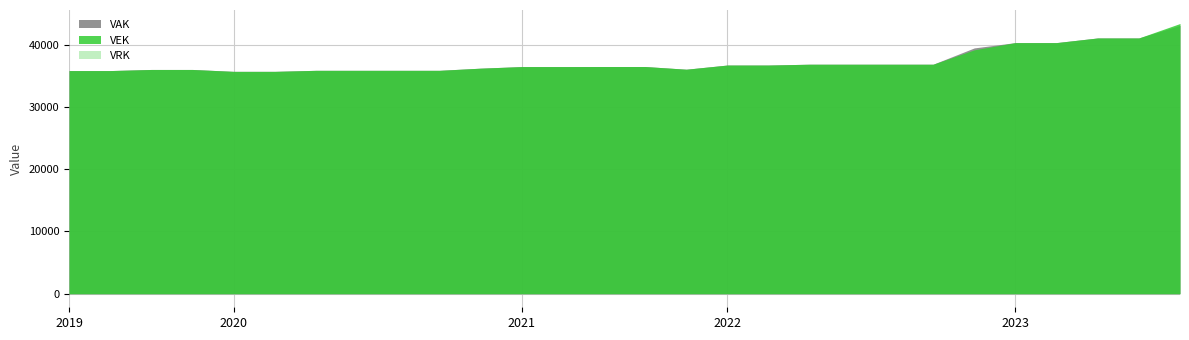

Reading left to right, extract all data points from this chart.

VAK: 2019 opmaak - ontwerp=35830	2019 opmaak - goedgekeurd=35830	2019 1ste aanpassing - ontwerp=36008	2019 1ste aanpassing - goedgekeurd=36008	2020 Opmaak - ontwerp=35704	2020 Opmaak - goedgekeurd=35704	2020 1ste aanpassing - ontwerp=35869	2020 1ste aanpassing - goedgekeurd=35869	2020 2de aanpassing - ontwerp=35869	2020 2de aanpassing - goedgekeurd=35869	2020 uitvoering=36213	2021 Opmaak - ontwerp=36472	2021 Opmaak - goedgekeurd=36472	2021 1ste aanpassing - ontwerp=36480	2021 1ste aanpassing - goedgekeurd=36480	2021 uitvoering=36047	2022 Opmaak - ontwerp=36718	2022 Opmaak - goedgekeurd=36718	2022 1ste aanpassing - ontwerp=36851	2022 1ste aanpassing - goedgekeurd=36851	2022 2de aanpassing - ontwerp=36851	2022 2de aanpassing - goedgekeurd=36851	2022 uitvoering=39468	2023 Opmaak - ontwerp=40322	2023 Opmaak - goedgekeurd=40322	2023 1ste aanpassing - ontwerp=41066	2023 1ste aanpassing - goedgekeurd=41066	2023 uitvoering=43082
VEK: 2019 opmaak - ontwerp=35830	2019 opmaak - goedgekeurd=35830	2019 1ste aanpassing - ontwerp=36008	2019 1ste aanpassing - goedgekeurd=36008	2020 Opmaak - ontwerp=35704	2020 Opmaak - goedgekeurd=35704	2020 1ste aanpassing - ontwerp=35869	2020 1ste aanpassing - goedgekeurd=35869	2020 2de aanpassing - ontwerp=35869	2020 2de aanpassing - goedgekeurd=35869	2020 uitvoering=36215	2021 Opmaak - ontwerp=36472	2021 Opmaak - goedgekeurd=36472	2021 1ste aanpassing - ontwerp=36480	2021 1ste aanpassing - goedgekeurd=36480	2021 uitvoering=36047	2022 Opmaak - ontwerp=36718	2022 Opmaak - goedgekeurd=36718	2022 1ste aanpassing - ontwerp=36851	2022 1ste aanpassing - goedgekeurd=36851	2022 2de aanpassing - ontwerp=36851	2022 2de aanpassing - goedgekeurd=36851	2022 uitvoering=39159	2023 Opmaak - ontwerp=40322	2023 Opmaak - goedgekeurd=40322	2023 1ste aanpassing - ontwerp=41066	2023 1ste aanpassing - goedgekeurd=41066	2023 uitvoering=43385
VRK: 2019 opmaak - ontwerp=0	2019 opmaak - goedgekeurd=0	2019 1ste aanpassing - ontwerp=0	2019 1ste aanpassing - goedgekeurd=0	2020 Opmaak - ontwerp=0	2020 Opmaak - goedgekeurd=0	2020 1ste aanpassing - ontwerp=0	2020 1ste aanpassing - goedgekeurd=0	2020 2de aanpassing - ontwerp=0	2020 2de aanpassing - goedgekeurd=0	2020 uitvoering=0	2021 Opmaak - ontwerp=0	2021 Opmaak - goedgekeurd=0	2021 1ste aanpassing - ontwerp=0	2021 1ste aanpassing - goedgekeurd=0	2021 uitvoering=0	2022 Opmaak - ontwerp=0	2022 Opmaak - goedgekeurd=0	2022 1ste aanpassing - ontwerp=0	2022 1ste aanpassing - goedgekeurd=0	2022 2de aanpassing - ontwerp=0	2022 2de aanpassing - goedgekeurd=0	2022 uitvoering=0	2023 Opmaak - ontwerp=0	2023 Opmaak - goedgekeurd=0	2023 1ste aanpassing - ontwerp=0	2023 1ste aanpassing - goedgekeurd=0	2023 uitvoering=0